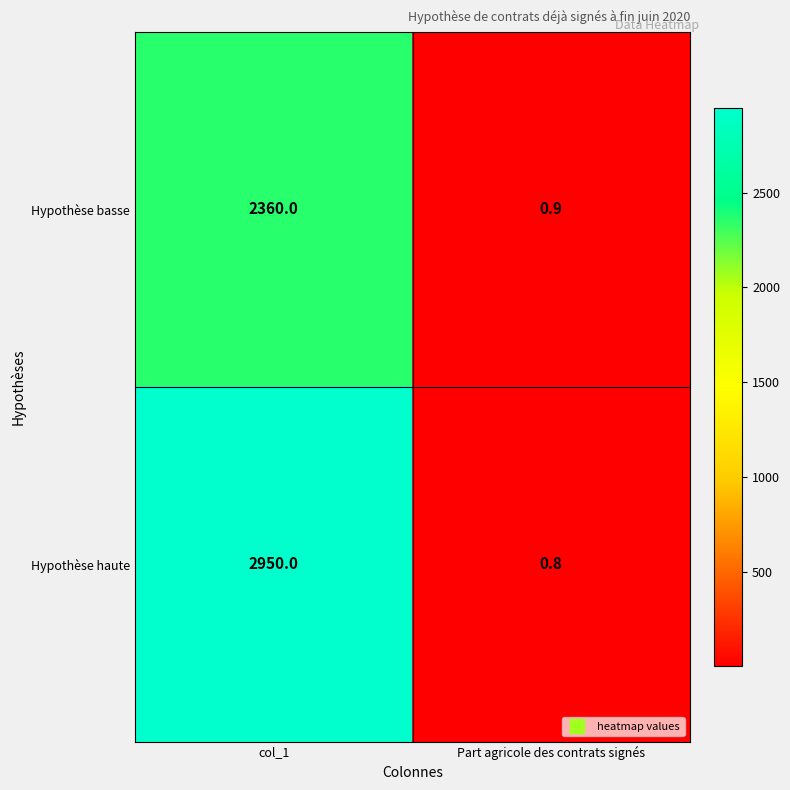

What is the sum of all Hypothèse haute values?

2950.8